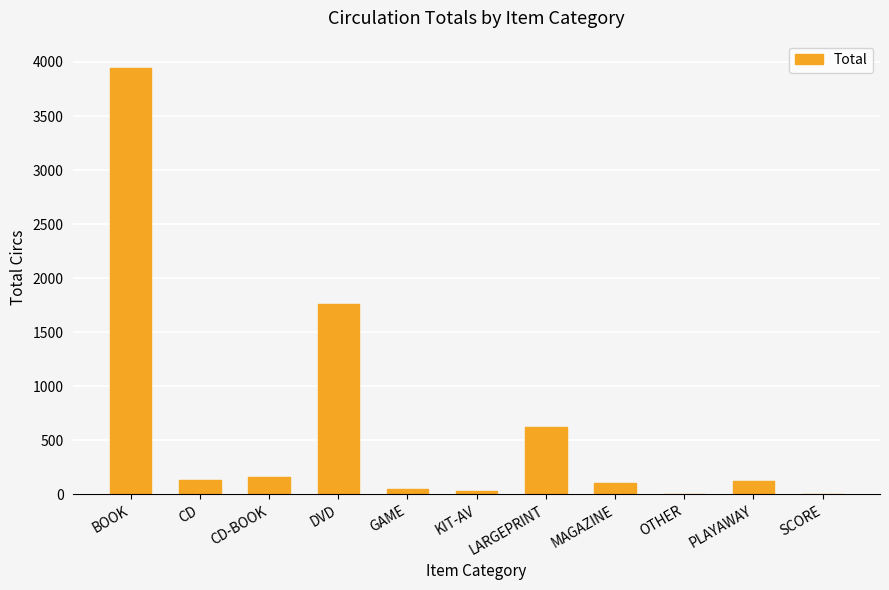

What is the sum of all values?

6945